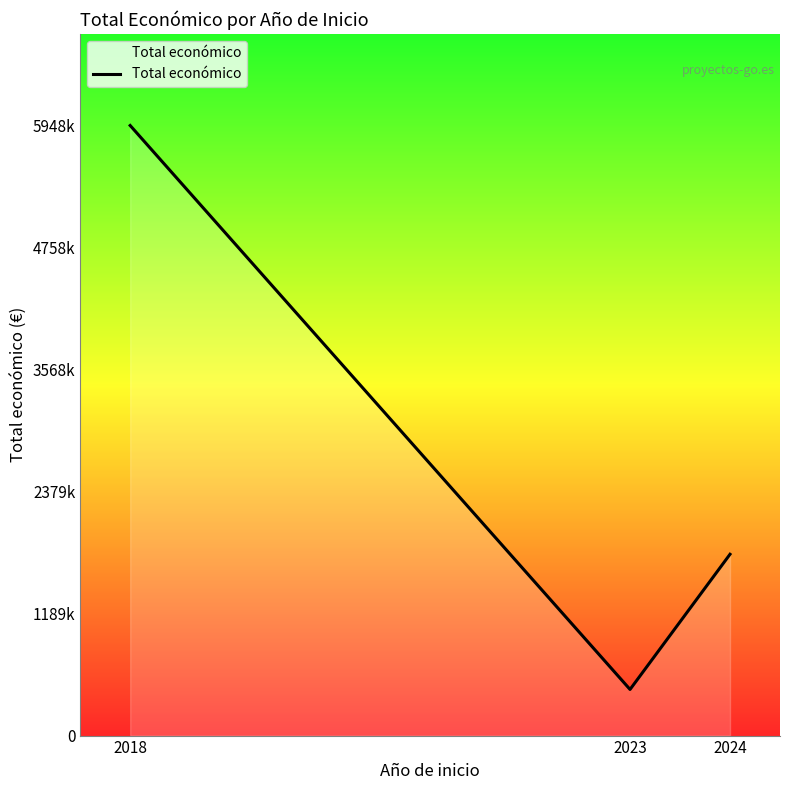

Does the chart display data point markers on the line(s)?

No